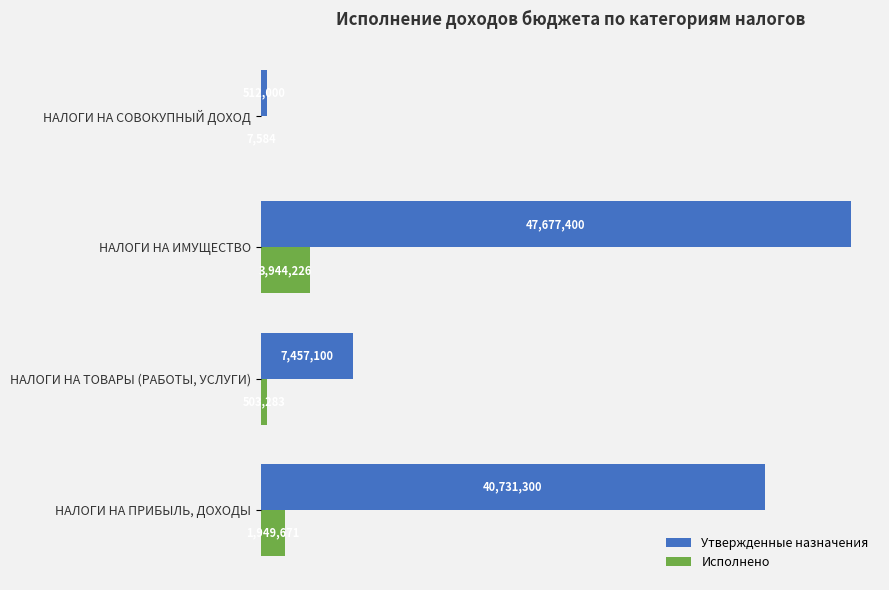

Rank the categories by Исполнено value from highest to lowest.

НАЛОГИ НА ИМУЩЕСТВО, НАЛОГИ НА ПРИБЫЛЬ, ДОХОДЫ, НАЛОГИ НА ТОВАРЫ (РАБОТЫ, УСЛУГИ), НАЛОГИ НА СОВОКУПНЫЙ ДОХОД